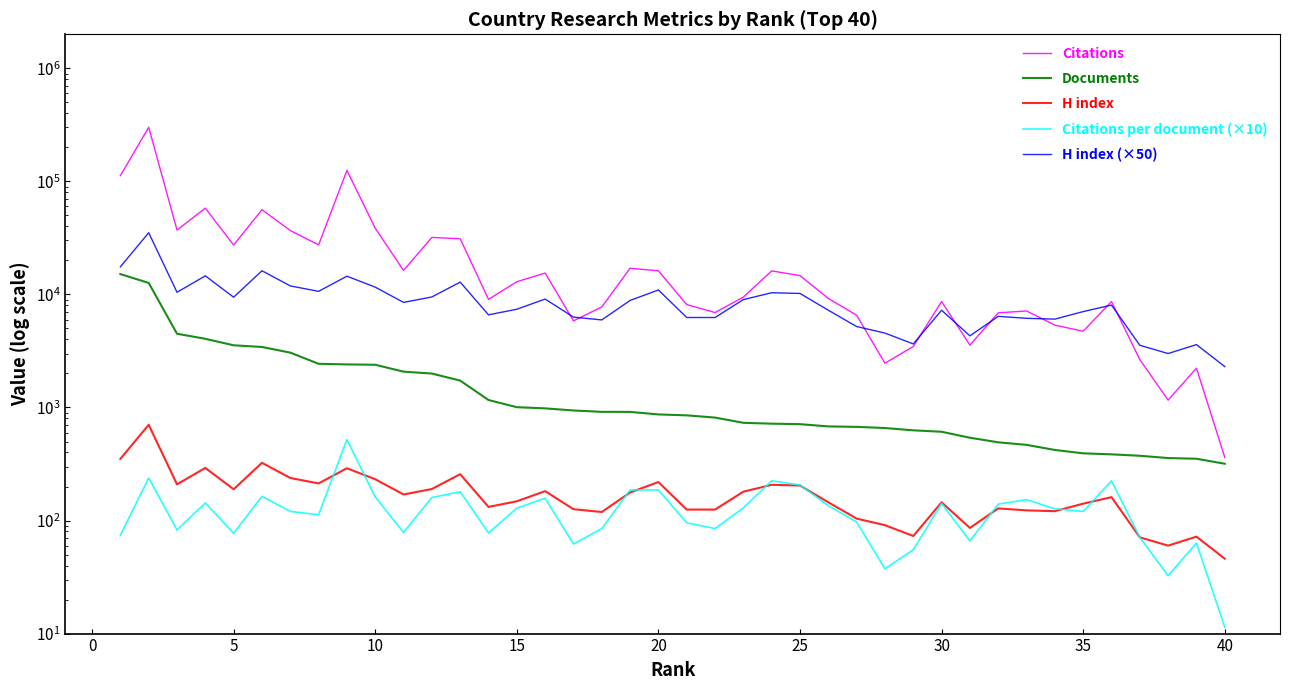

How many intersections are there between H index (×50) and Citations?

9